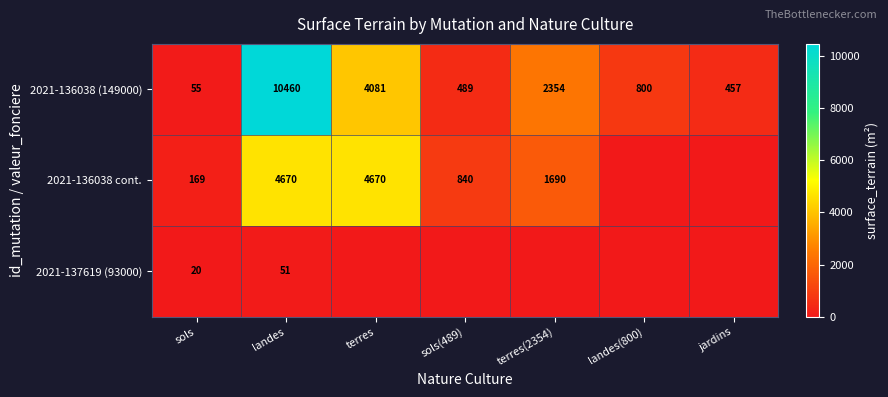

What is the spread (max minus min) of values at terres(2354)?

2354